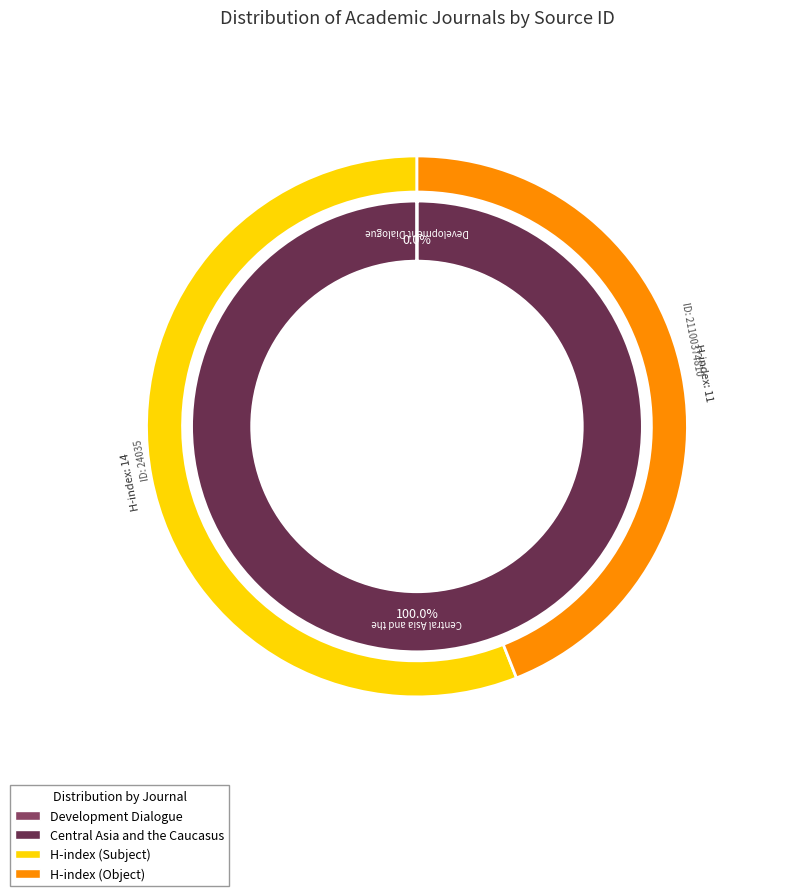

Does any single category account for the majority?

Yes